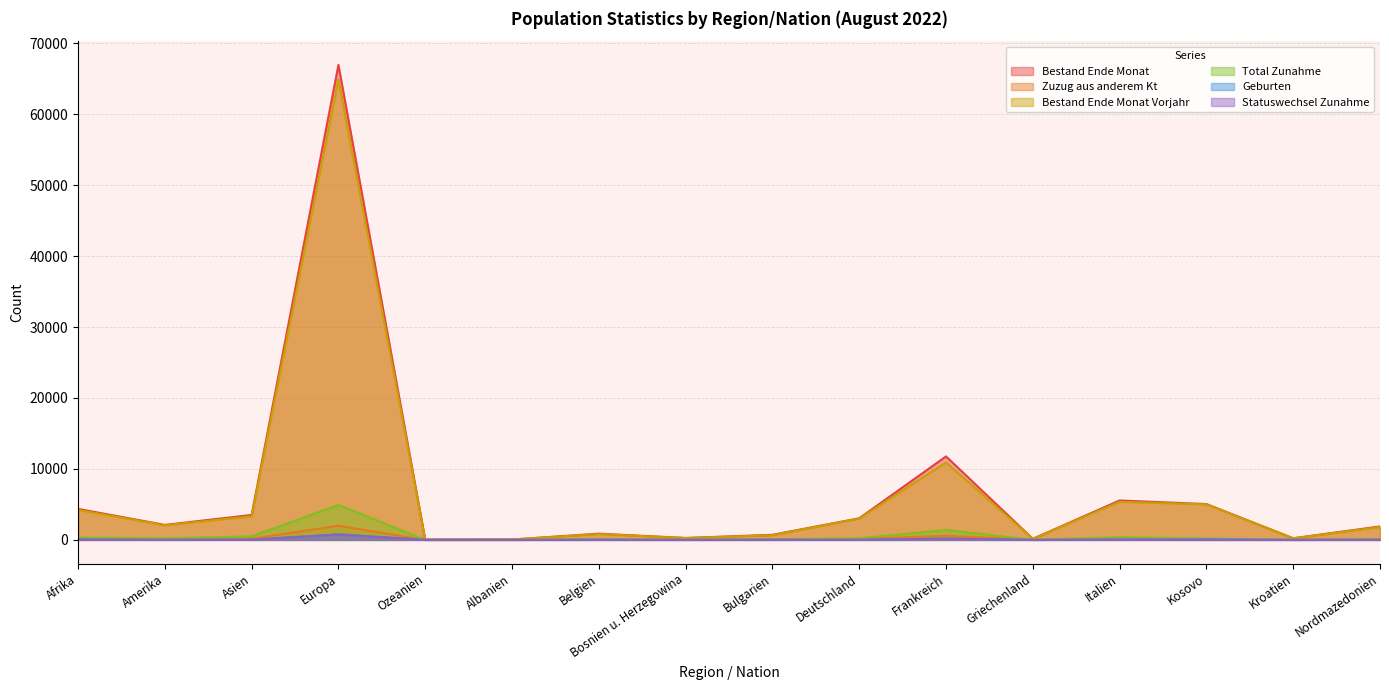

Where is Bestand Ende Monat Vorjahr nearest to the value 32460?

Frankreich